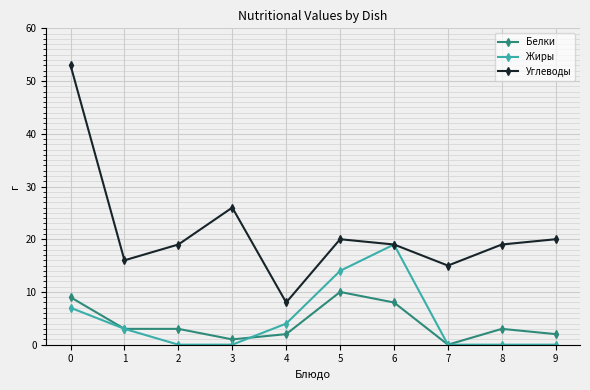

Where is the first local minimum for Углеводы?

1